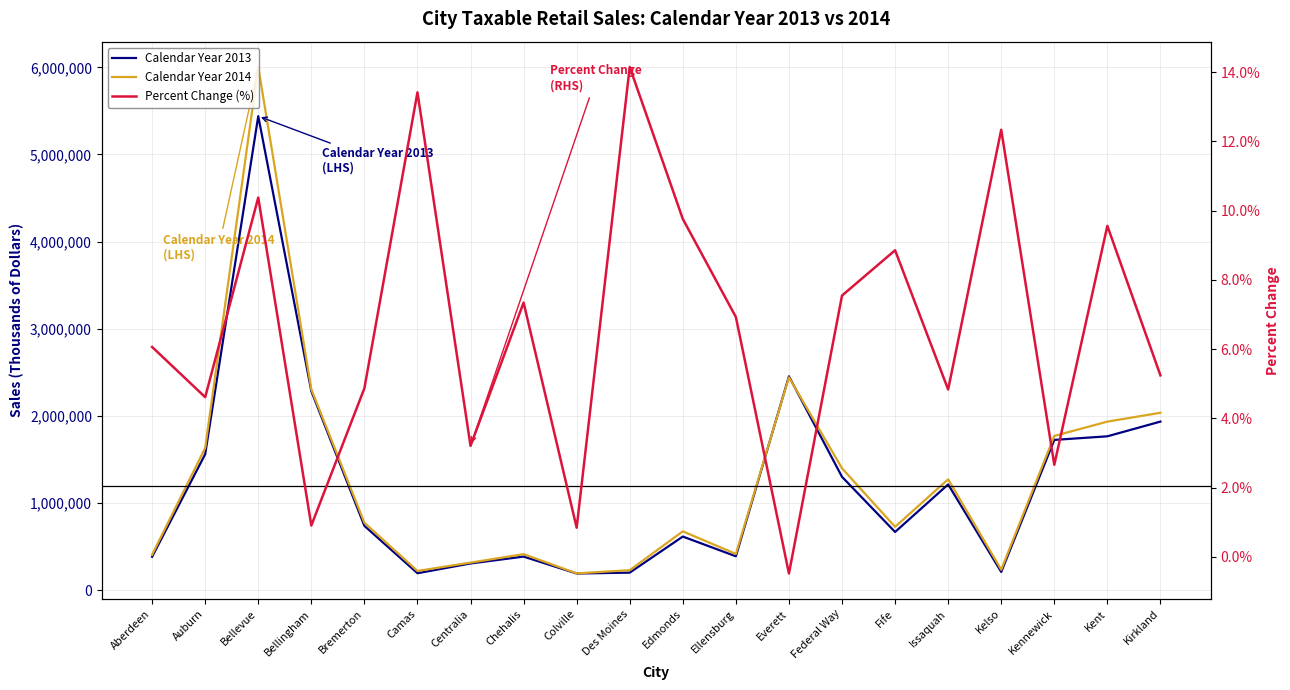

At which label does Percent Change (%) first exceed 6?

Aberdeen